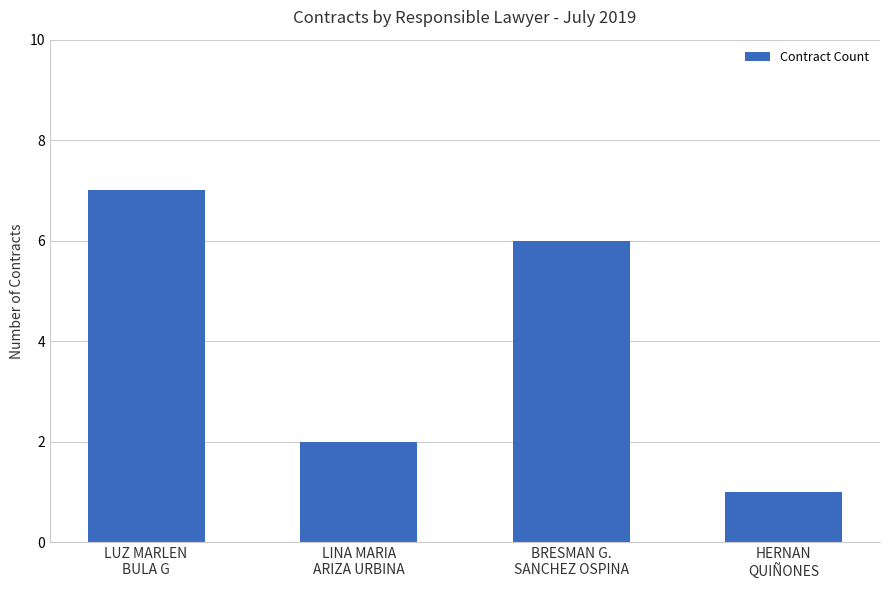

What is the sum of the values at BRESMAN G.
SANCHEZ OSPINA and HERNAN
QUIÑONES?

7